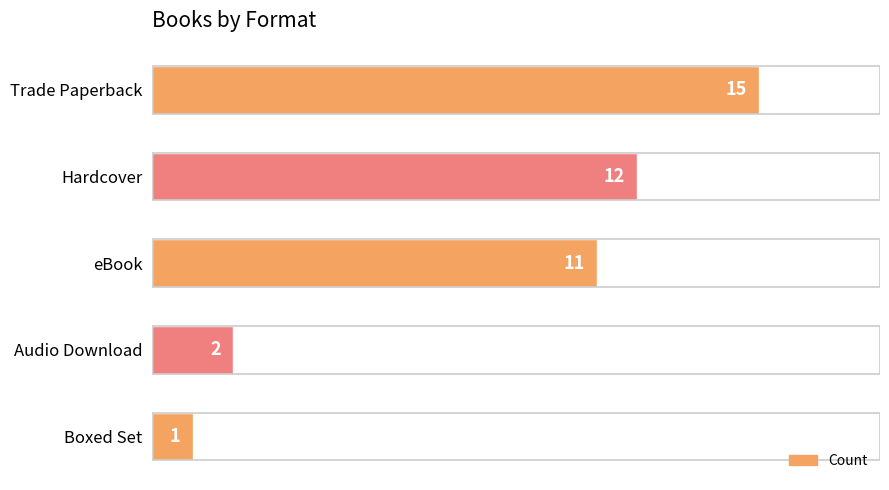

The chart shows a value of 16 at Hardcover. True or false?

False